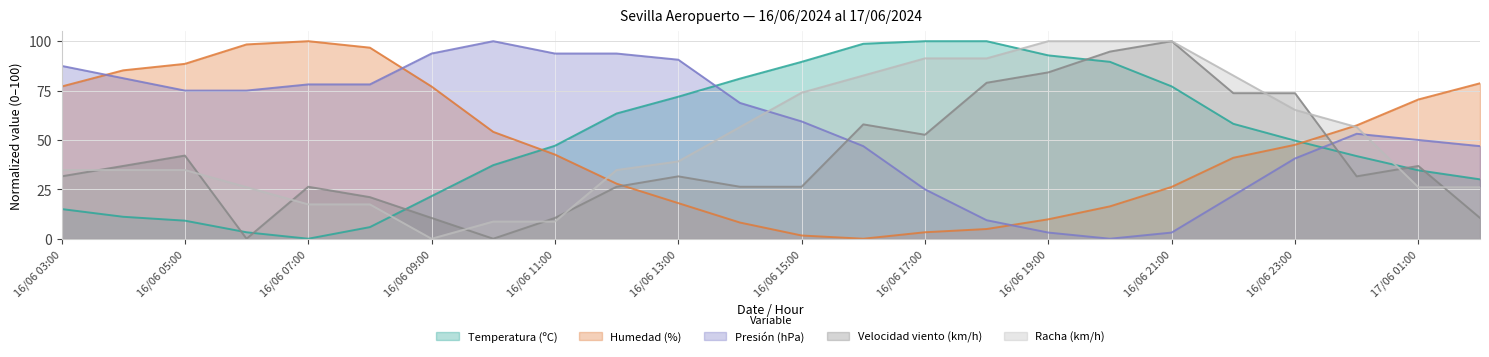

How many values in the Racha (km/h) series are below 39?

12